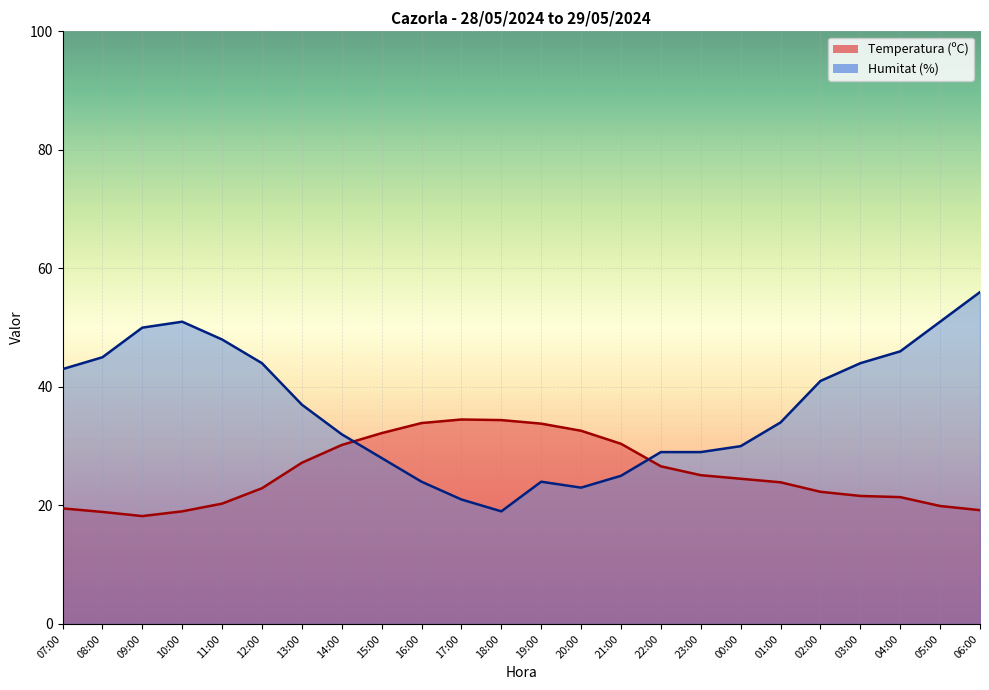

Rank the series by their maximum value, from highest to lowest.

Humitat (%), Temperatura (ºC)